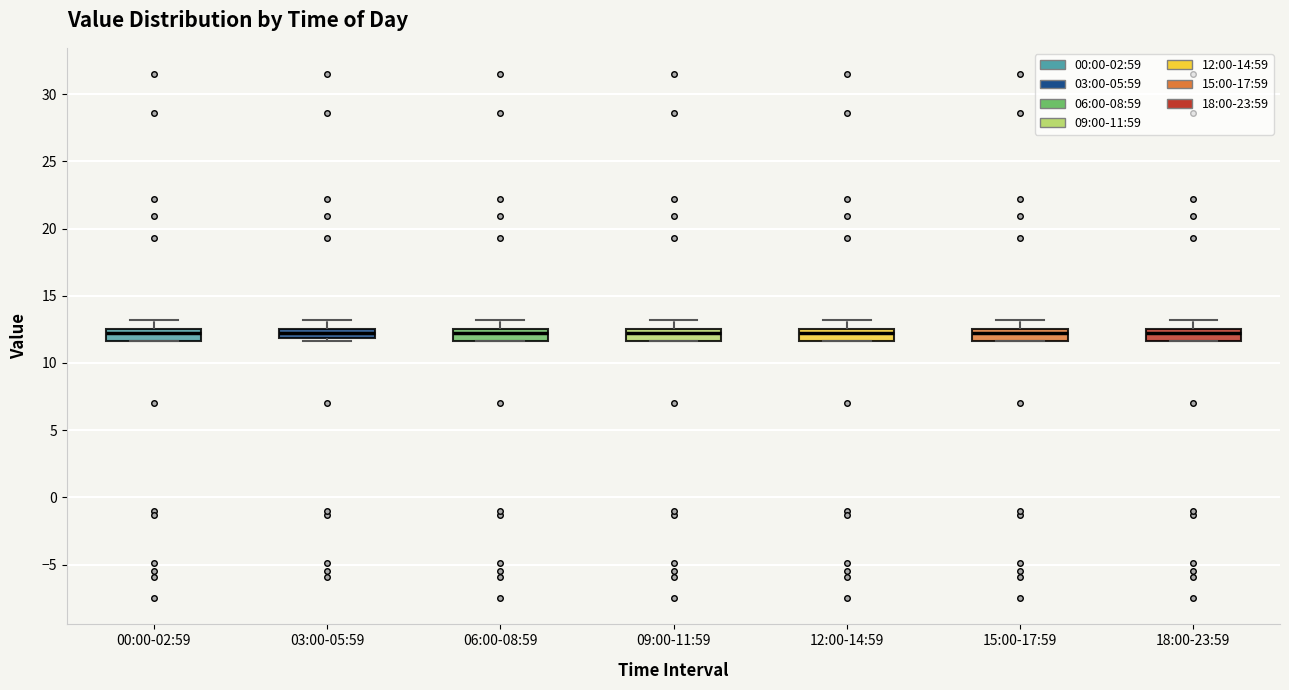

Where is the upper edge of the box for 15:00-17:59 on the y-axis? The values are not printed on the chart, so give them approximately, as read against the axis.

12.5